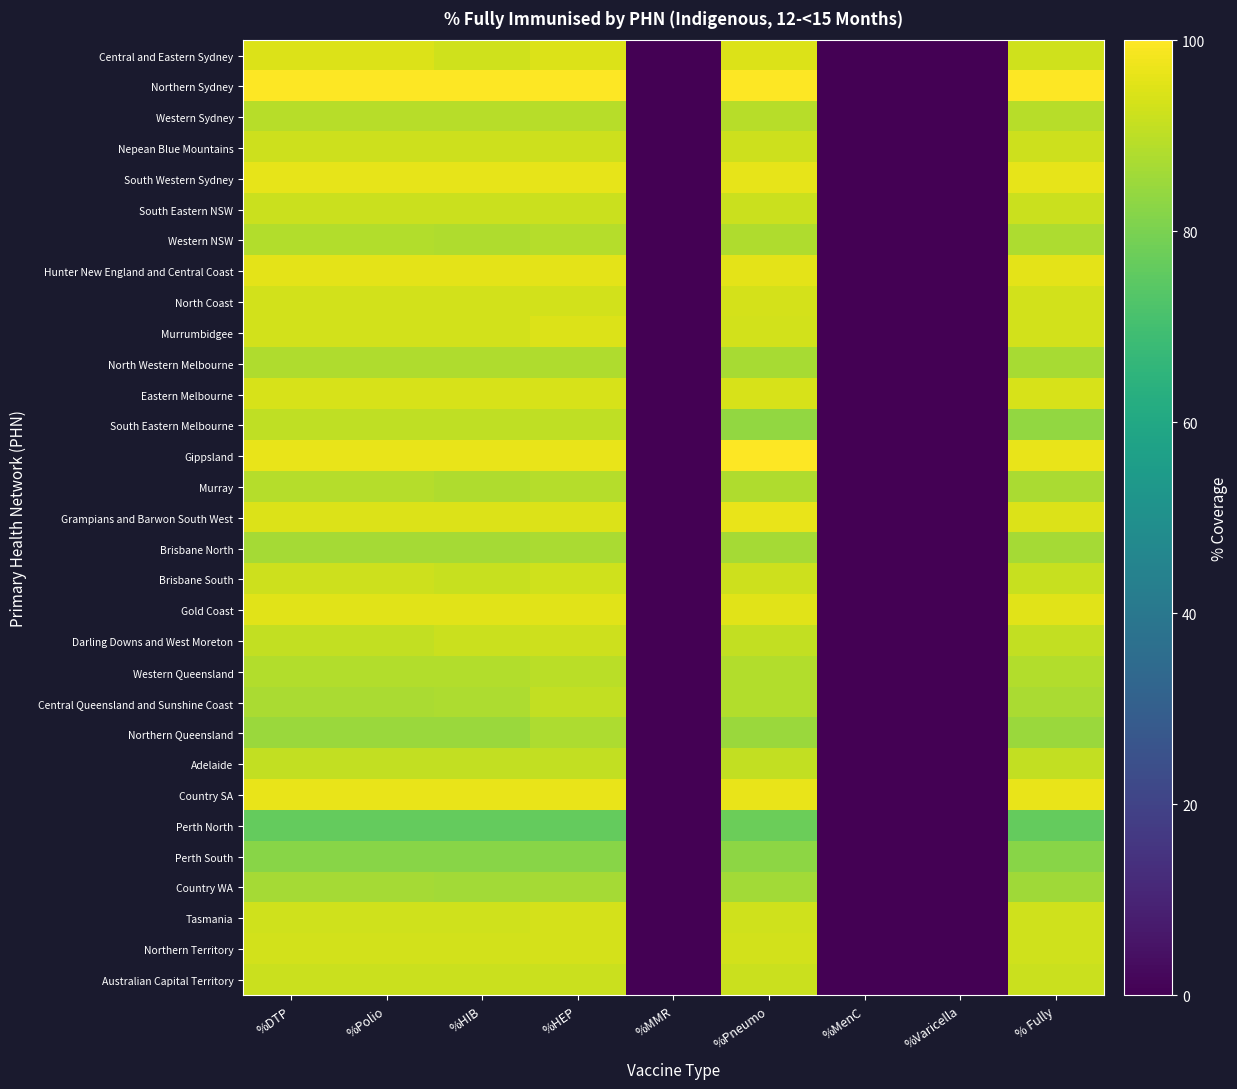

How many distinct data groups are displayed?

31